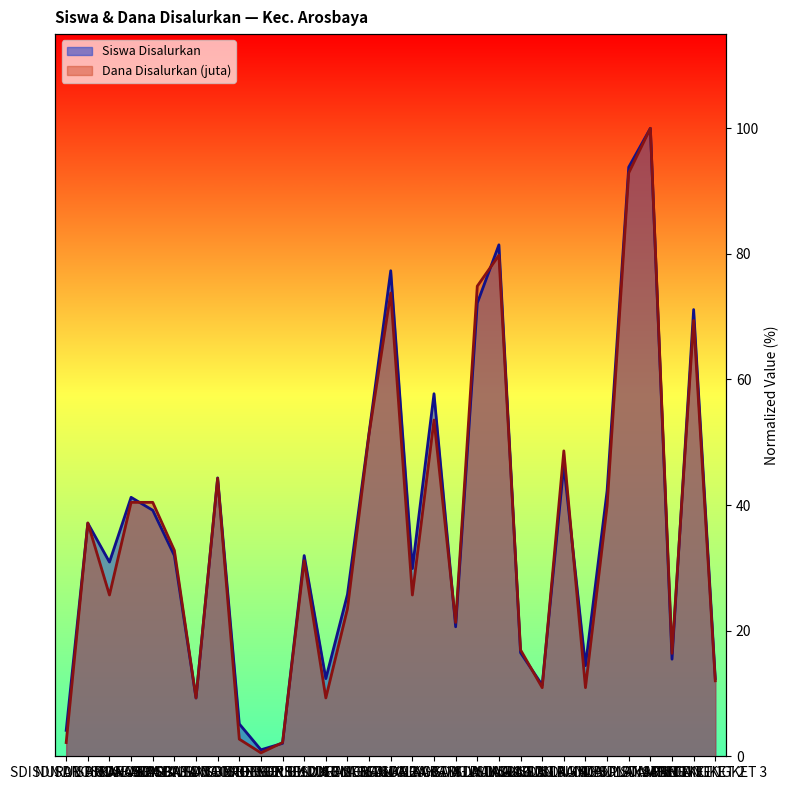

Rank the series by their maximum value, from highest to lowest.

Siswa Disalurkan, Dana Disalurkan (juta)